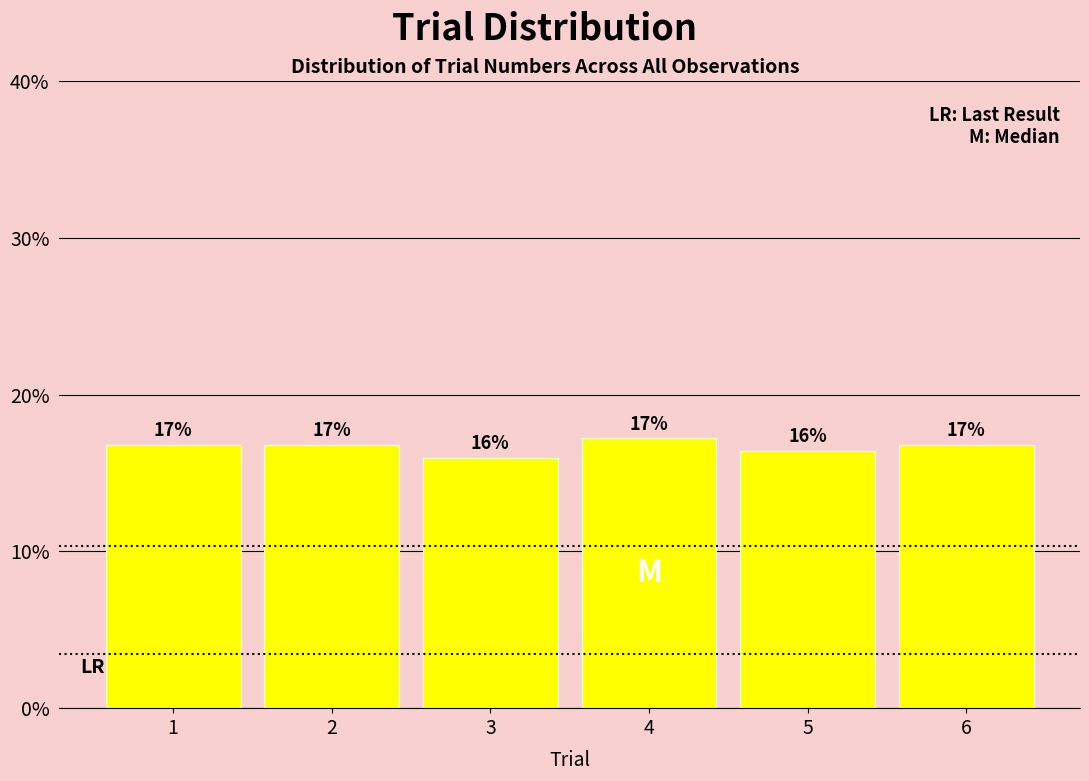

Does the chart contain any negative values?

No